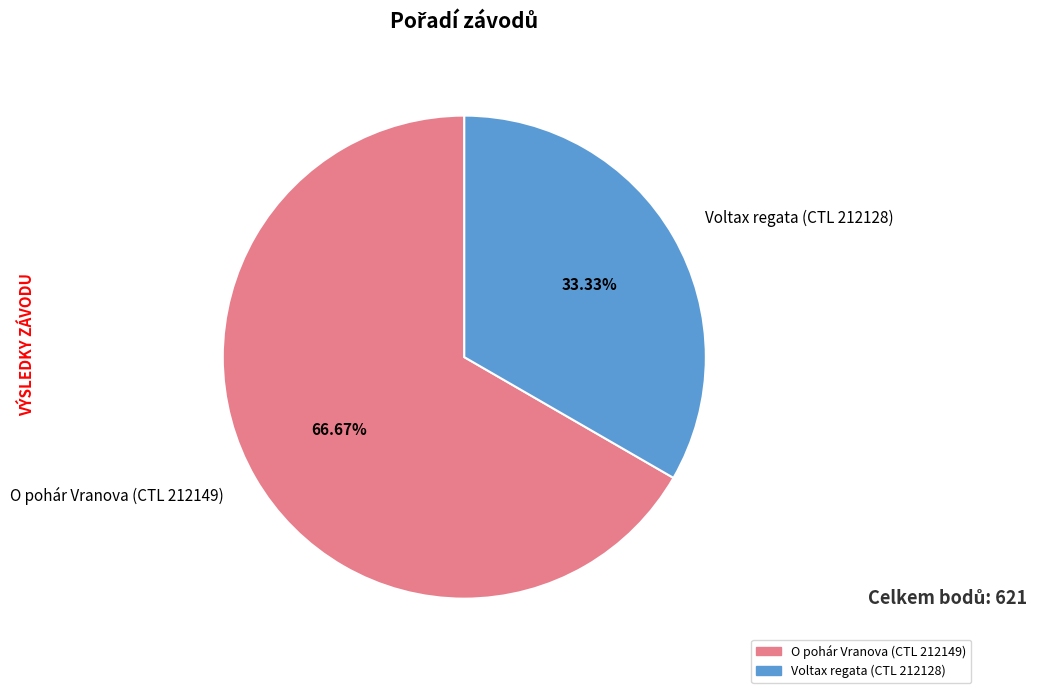

The Voltax regata (CTL 212128) slice represents 33% of the pie. True or false?

True